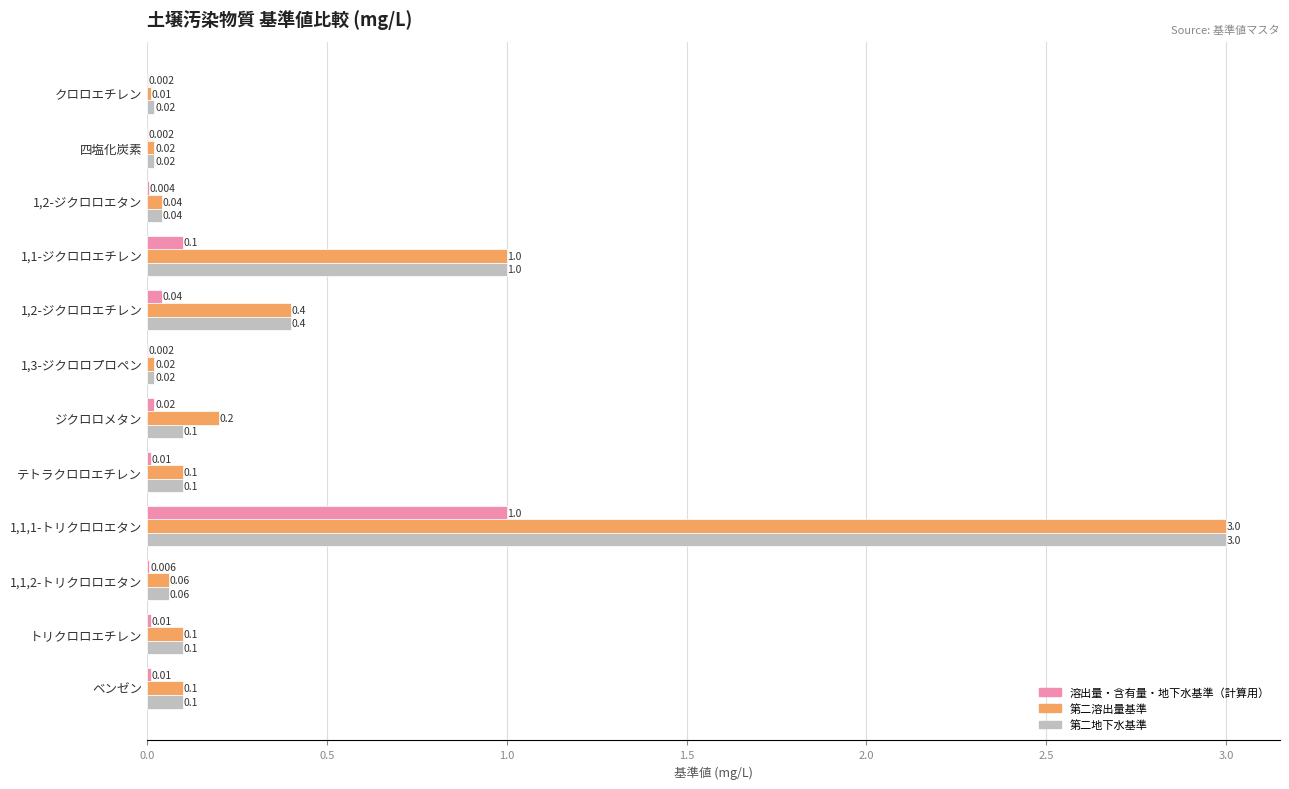

Which series changed the most between クロロエチレン and 1,1,2-トリクロロエタン?

第二溶出量基準